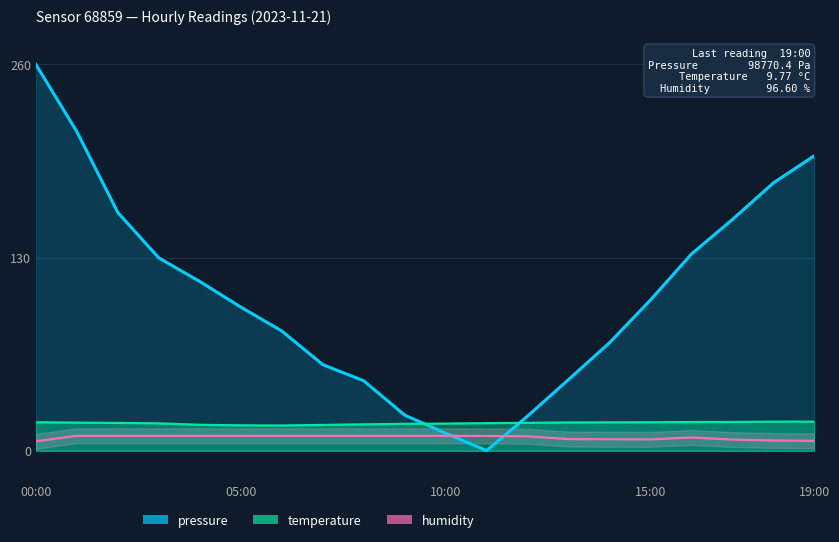

How many lines are shown in the chart?

3